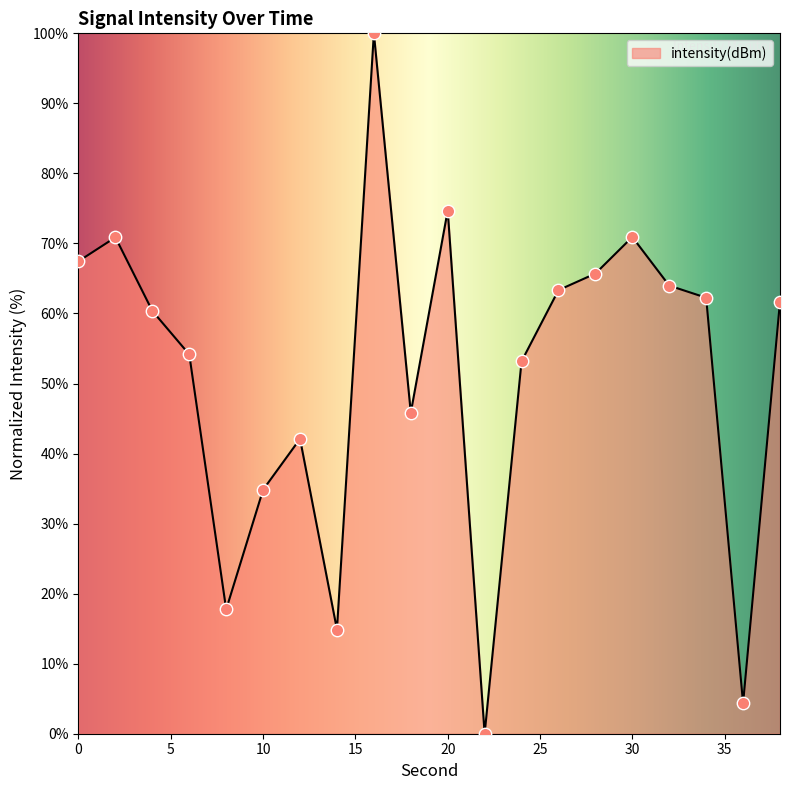

What is the difference between the maximum and minimum values?

100.0